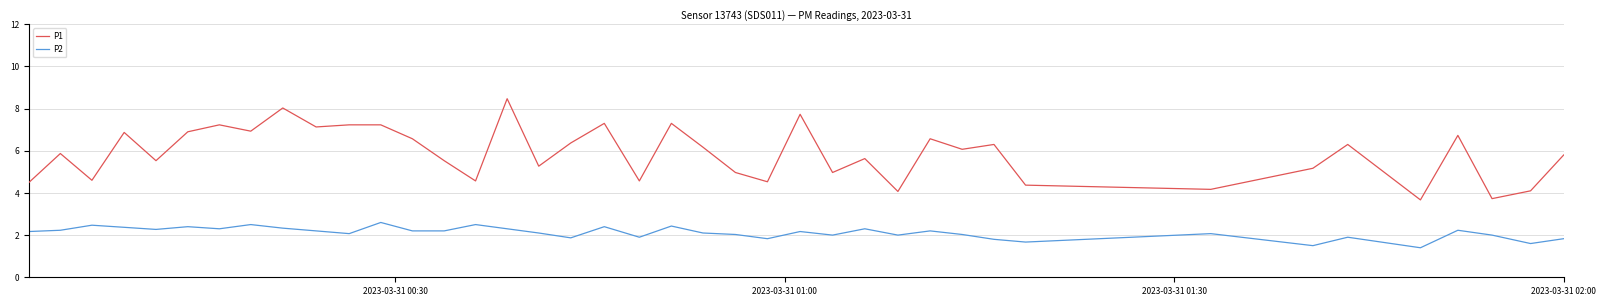

Rank the series by their average value, from lowest to highest.

P2, P1